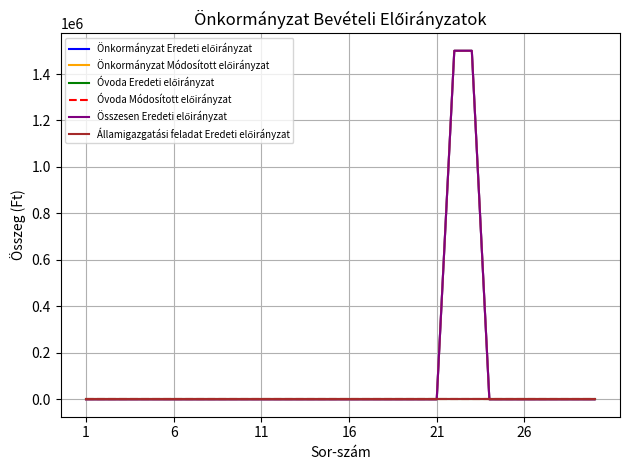

True or false: Államigazgatási feladat Eredeti előirányzat and Óvoda Eredeti előirányzat intersect in this chart.

False